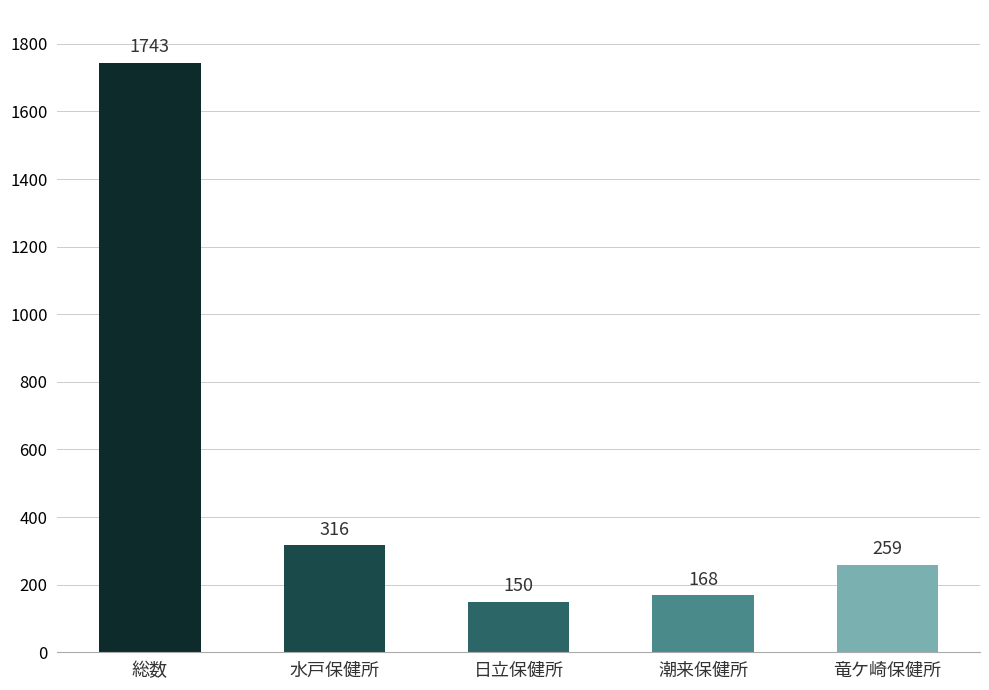

Which category has the lowest value across all series?

日立保健所